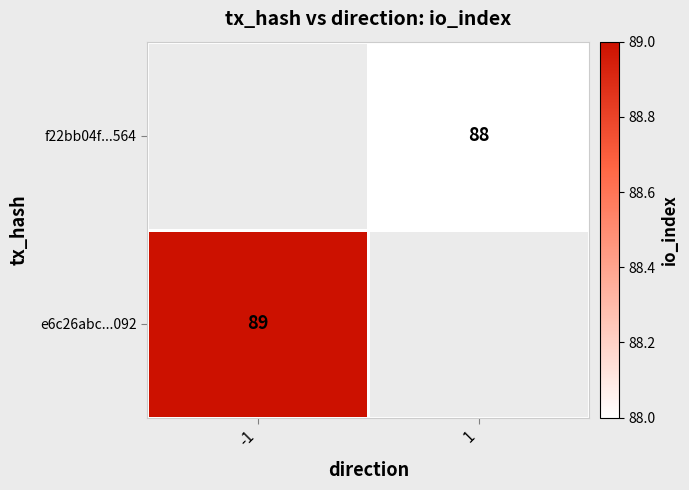

At how many categories does at least one series exceed 88?

1